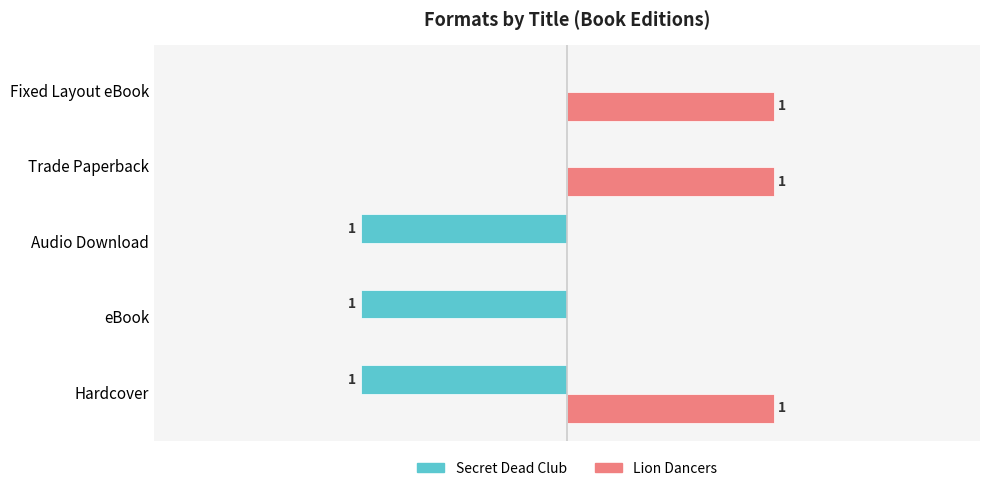

Between Hardcover and Trade Paperback, which series saw the biggest shift?

Secret Dead Club